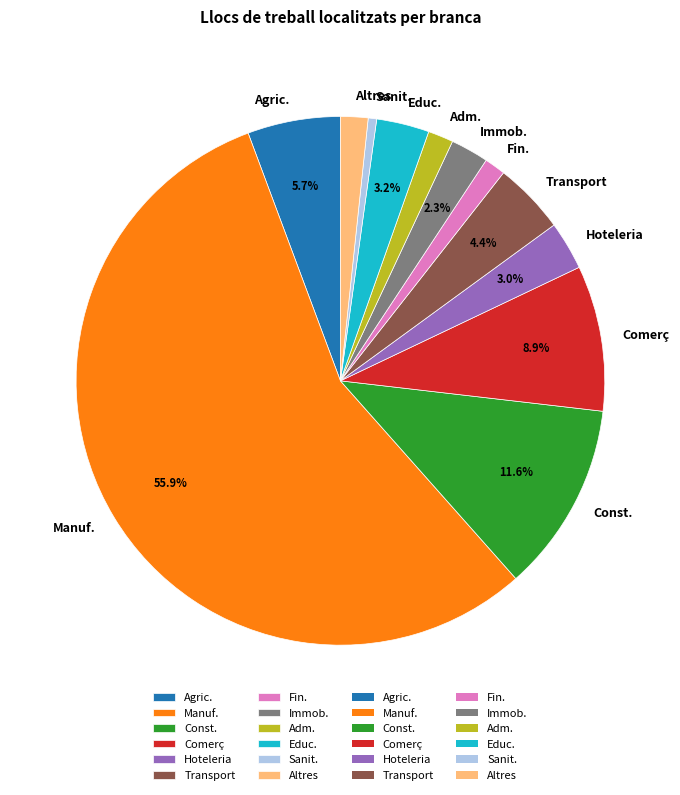

Do Agric. and Adm. together represent more than half of the pie?

No